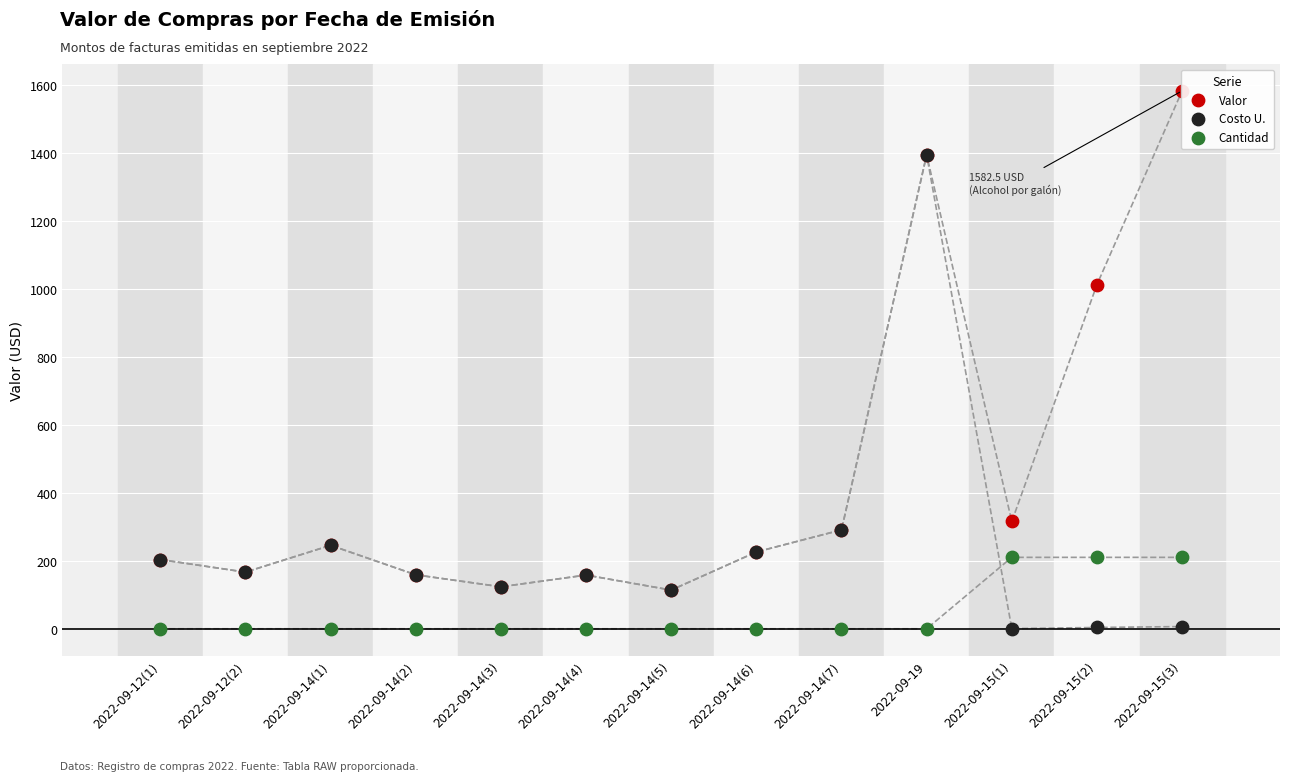

Which series has the widest spread of Y values?

Valor